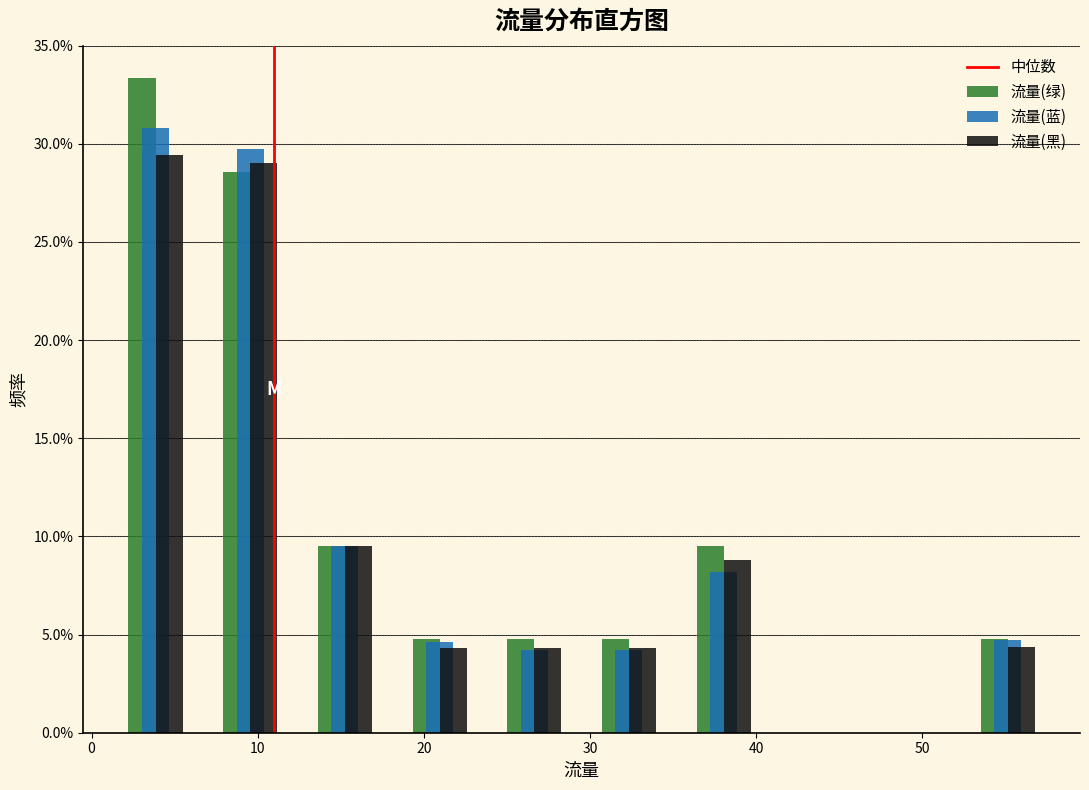

Reading left to right, transcribe this chart: for each range on the x-axis, give the height of each series' bar. Neither the bar edges nor the heights are printed on the chart, so give them approximately, as read against the axes.

1.0 to 6.7: 流量(绿)=33.5	流量(蓝)=31.0	流量(黑)=29.5
6.7 to 12.4: 流量(绿)=28.5	流量(蓝)=29.5	流量(黑)=29.0
12.4 to 18.1: 流量(绿)=9.5	流量(蓝)=9.5	流量(黑)=9.5
18.1 to 23.8: 流量(绿)=5.0	流量(蓝)=4.5	流量(黑)=4.5
23.8 to 29.5: 流量(绿)=5.0	流量(蓝)=4.0	流量(黑)=4.5
29.5 to 35.2: 流量(绿)=5.0	流量(蓝)=4.0	流量(黑)=4.5
35.2 to 40.9: 流量(绿)=9.5	流量(蓝)=8.0	流量(黑)=9.0
40.9 to 46.6: 流量(绿)=0	流量(蓝)=0	流量(黑)=0
46.6 to 52.3: 流量(绿)=0	流量(蓝)=0	流量(黑)=0
52.3 to 58.0: 流量(绿)=5.0	流量(蓝)=4.5	流量(黑)=4.5